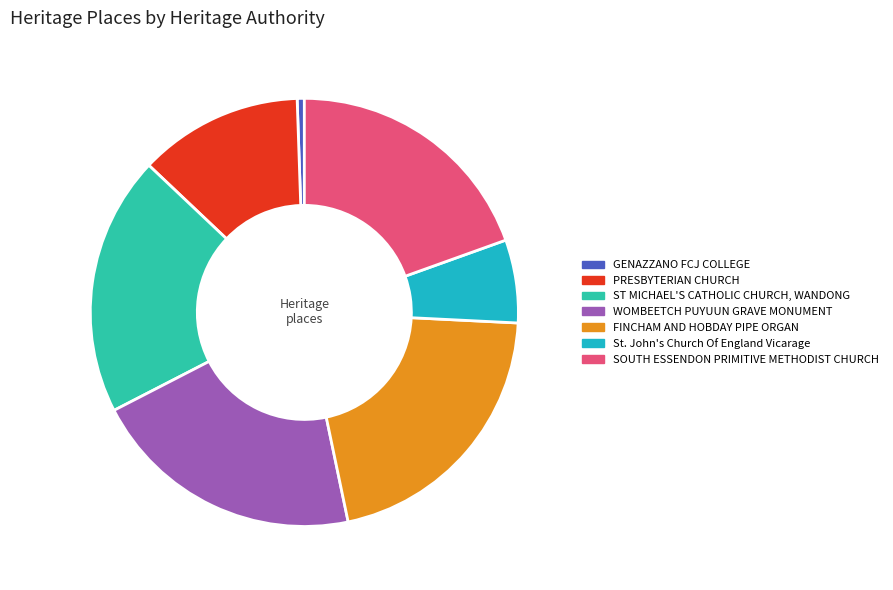

To the nearest percent, what is the difference between the largest and smallest slice percentages?

20%